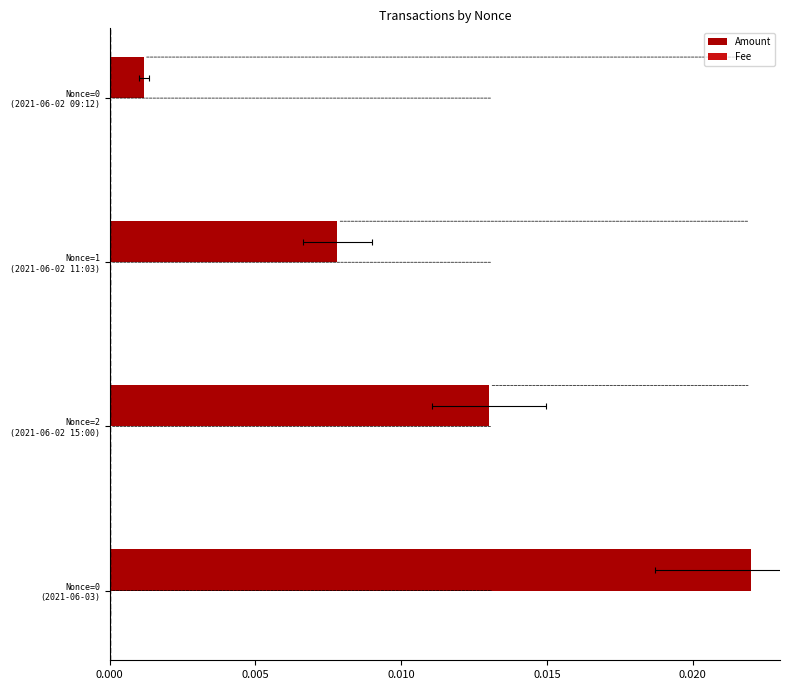

Count the number of categories in the chart.

4